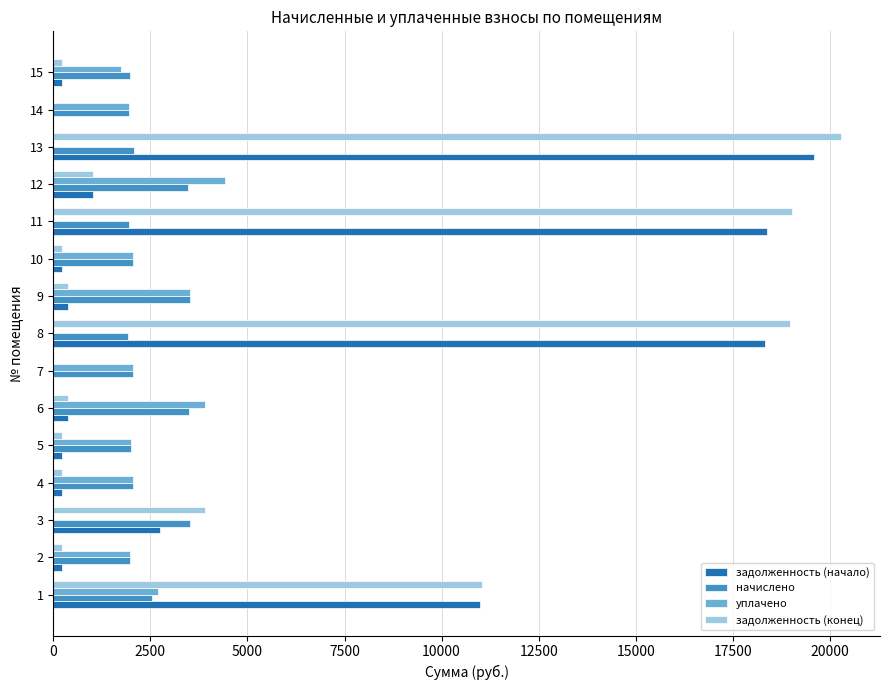

Which series changed the most between 13 and 15?

задолженность (конец)